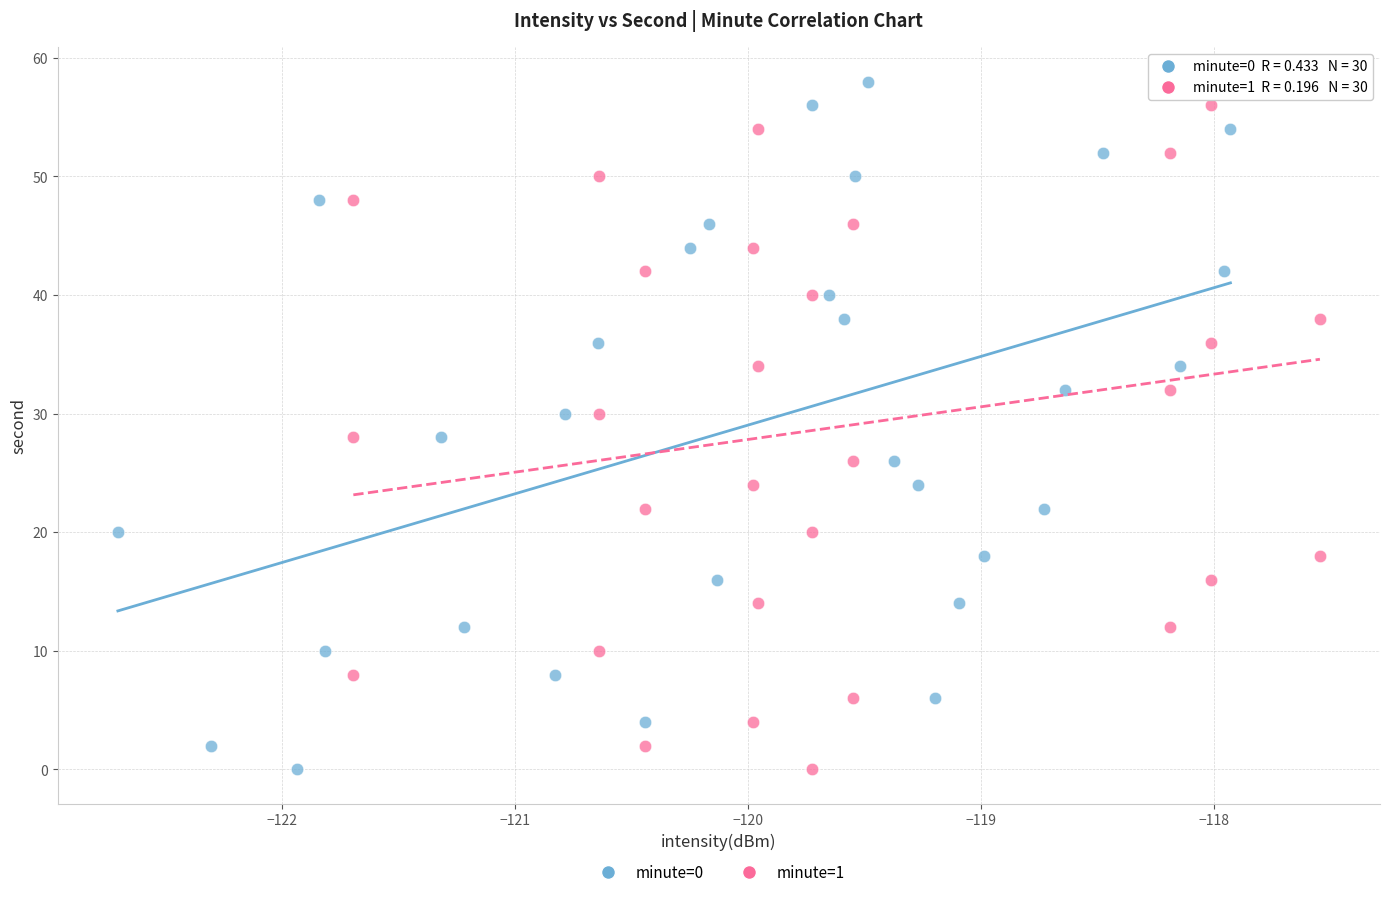

What are all the series names shown in the legend?

minute=0, minute=1